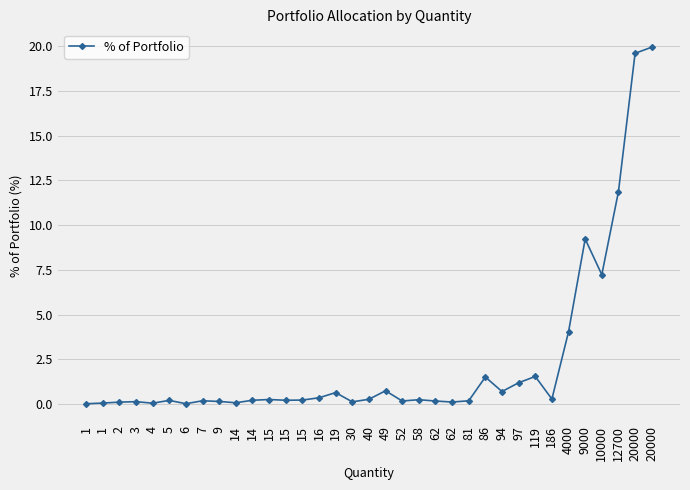

List the labels in order of value, smallest first.

1, 6, 4, 1, 14, 2, 62, 30, 3, 9, 62, 52, 81, 7, 5, 15, 14, 15, 58, 15, 40, 186, 16, 19, 94, 49, 97, 86, 119, 4000, 10000, 9000, 12700, 20000, 20000